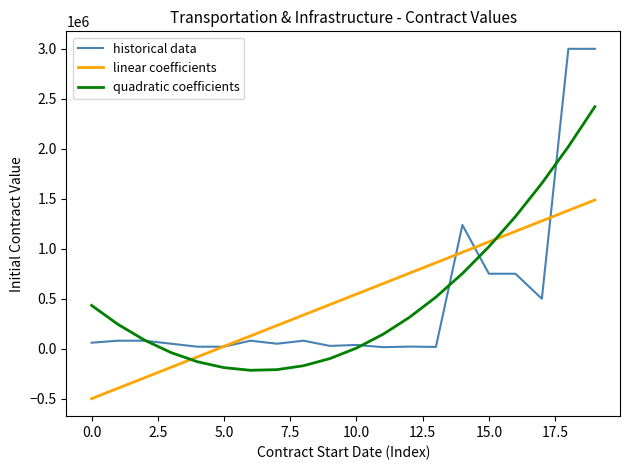

List the series in order of their peak value, highest first.

historical data, quadratic coefficients, linear coefficients